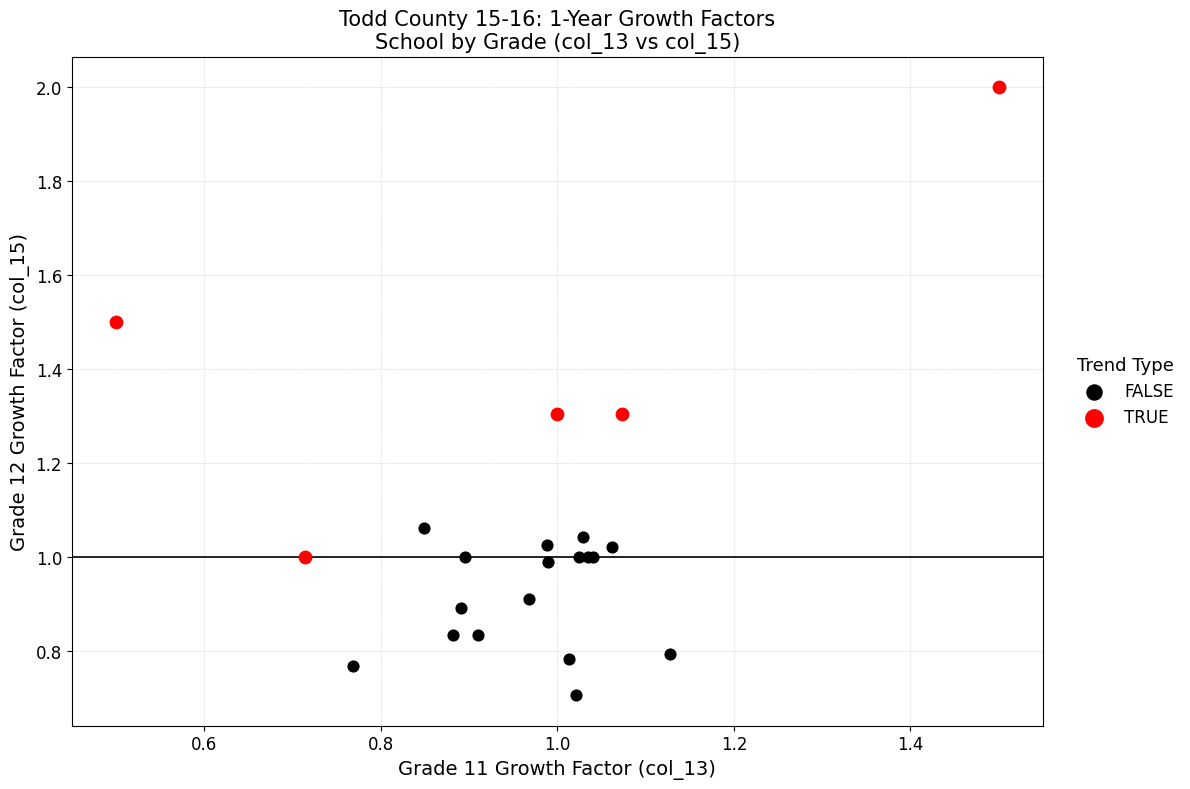

Which series contains the lowest Y value?

FALSE